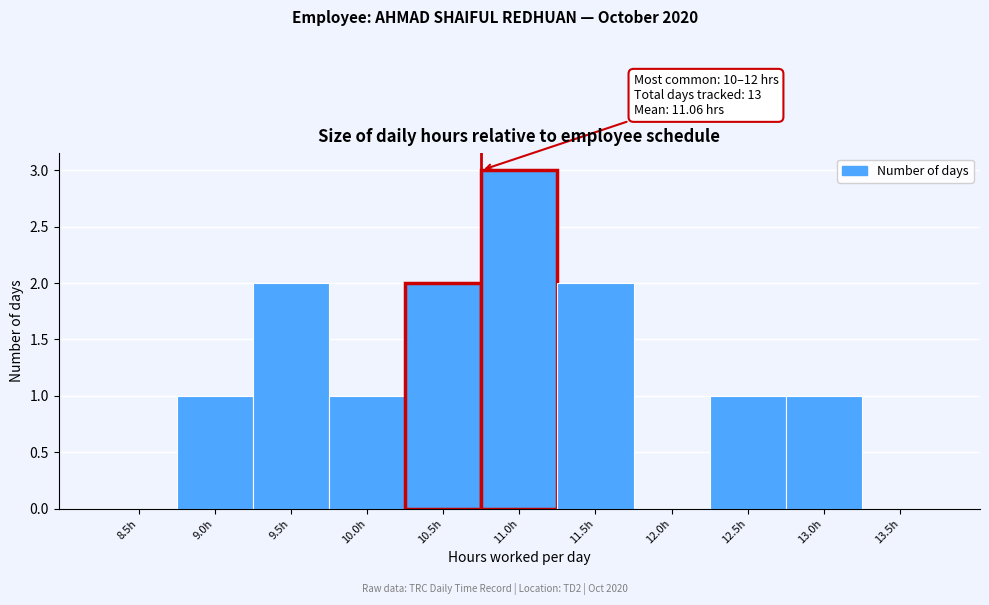

Reading left to right, list all the values displayed in this chart.

8.5h=0	9.0h=1	9.5h=2	10.0h=1	10.5h=2	11.0h=3	11.5h=2	12.0h=0	12.5h=1	13.0h=1	13.5h=0